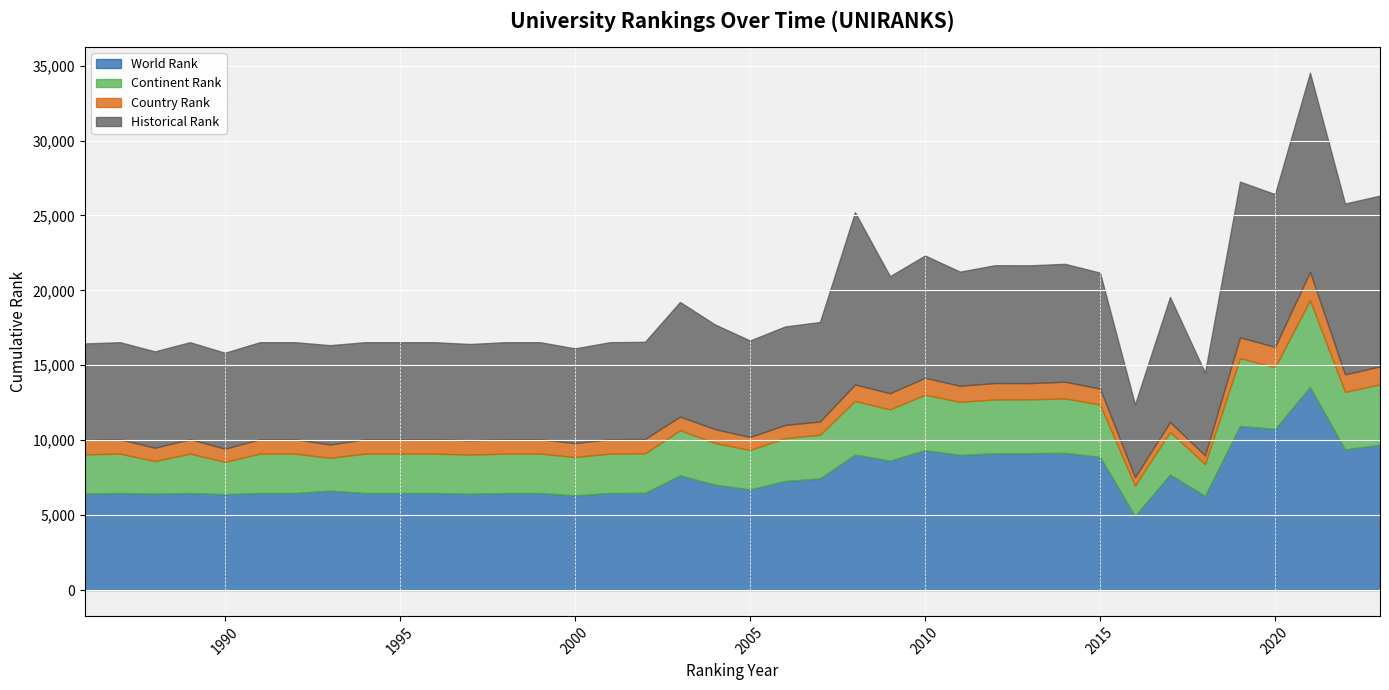

How many distinct data groups are displayed?

4